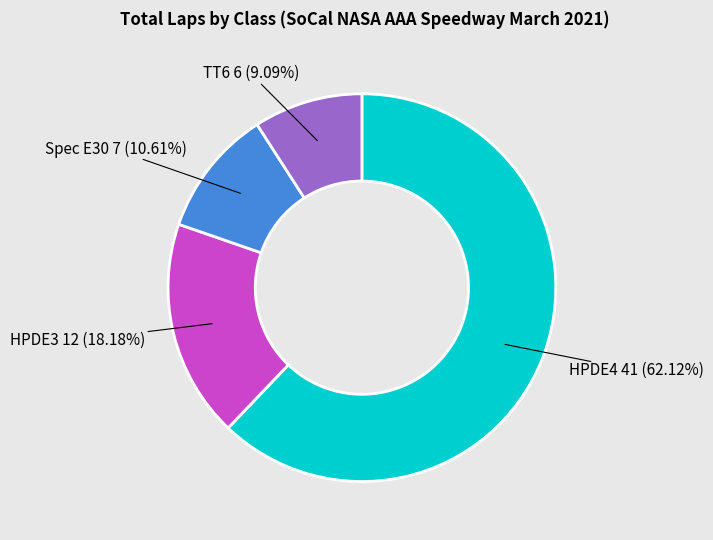

Does any single category account for the majority?

Yes